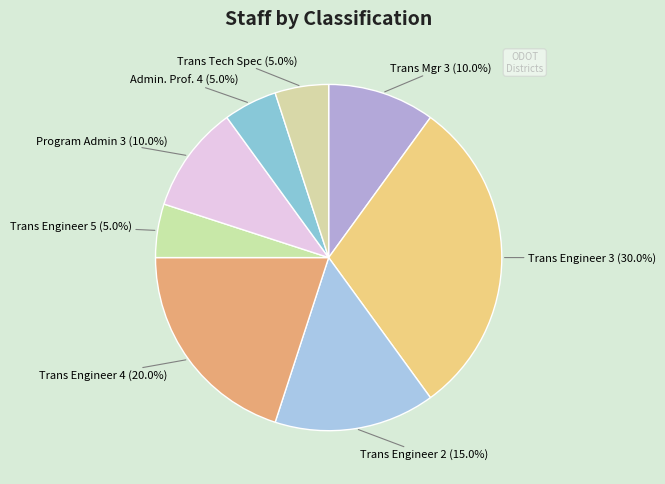

Which has a higher value, Trans Engineer 4 or Admin. Prof. 4?

Trans Engineer 4